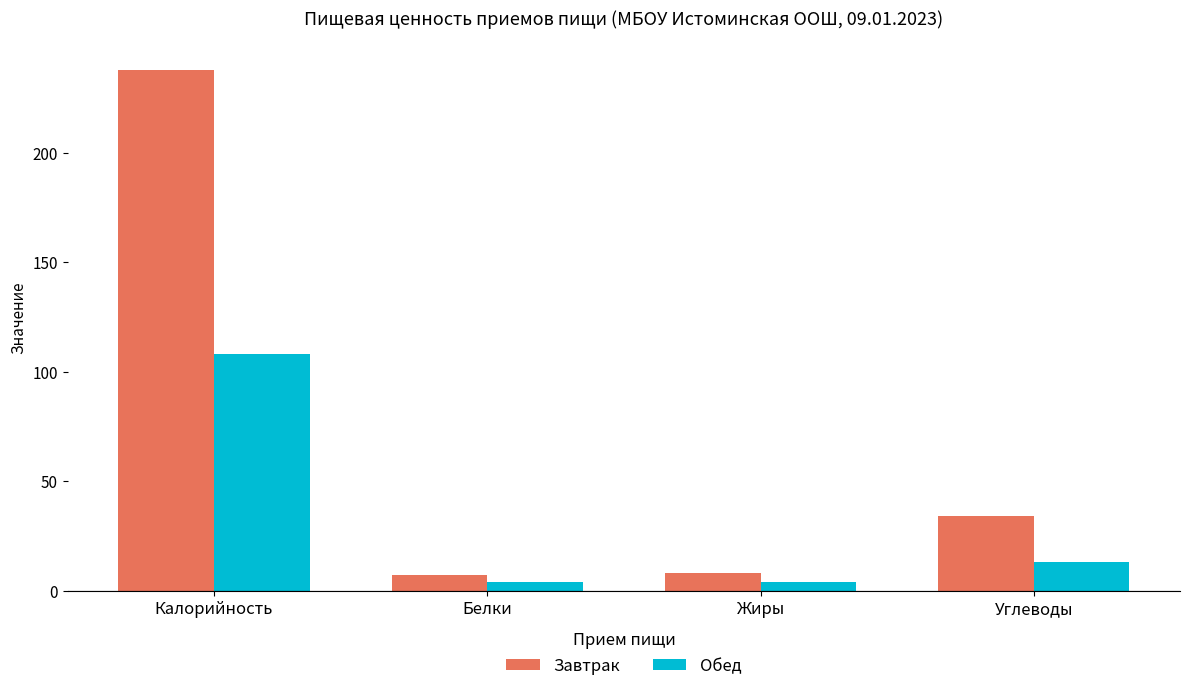

The value of Завтрак at Углеводы is 47.7. True or false?

False